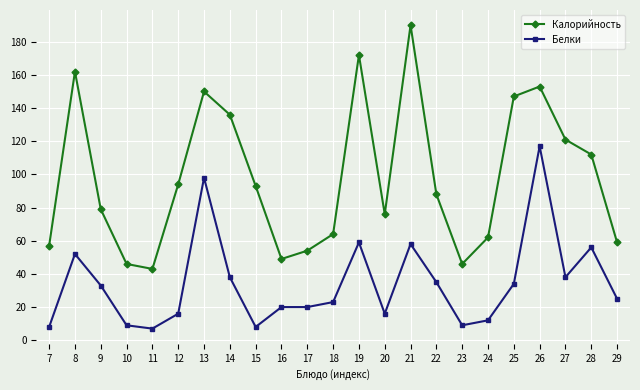

How many lines are shown in the chart?

2